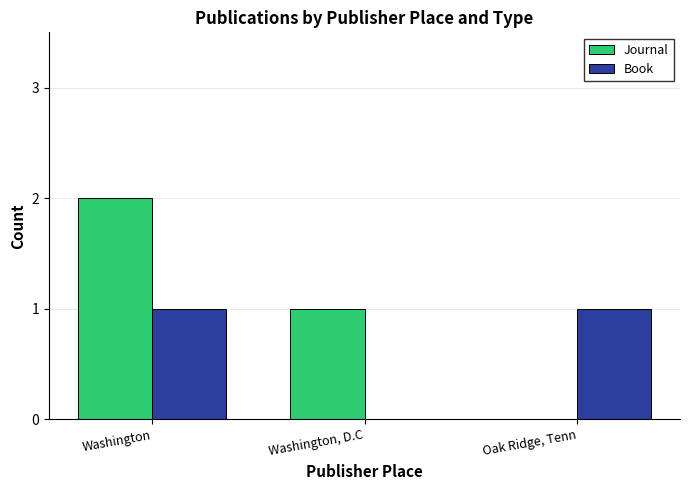

The Journal series shows 2 at Washington. True or false?

True